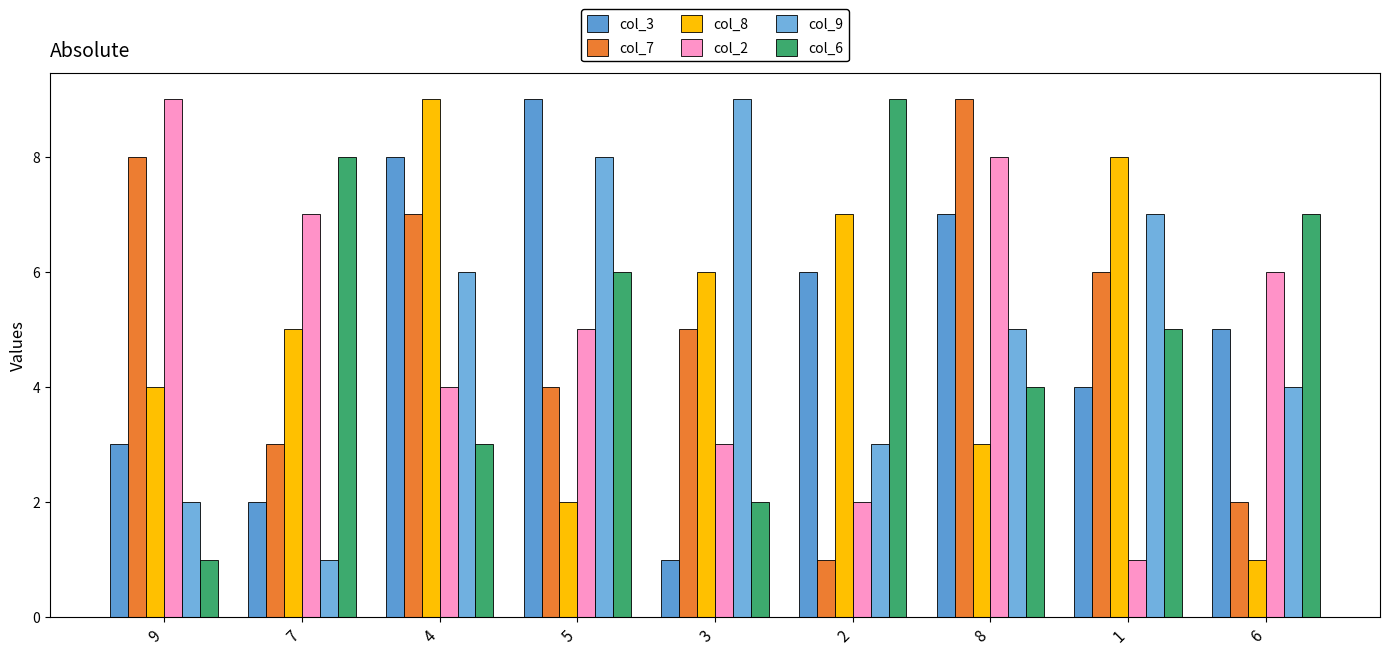

What is the approximate value of col_9 at 7?

1